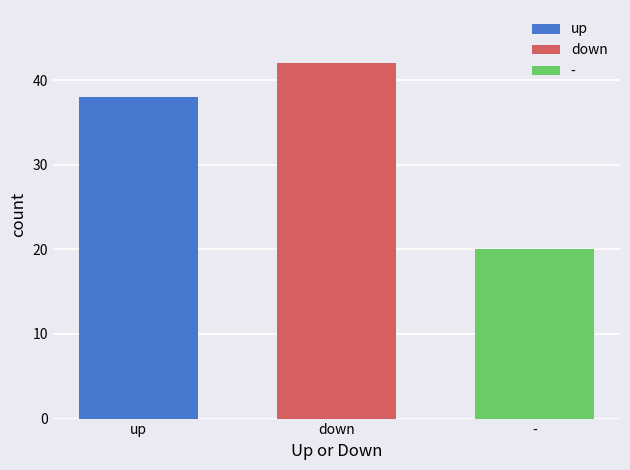

What is the average value?

33